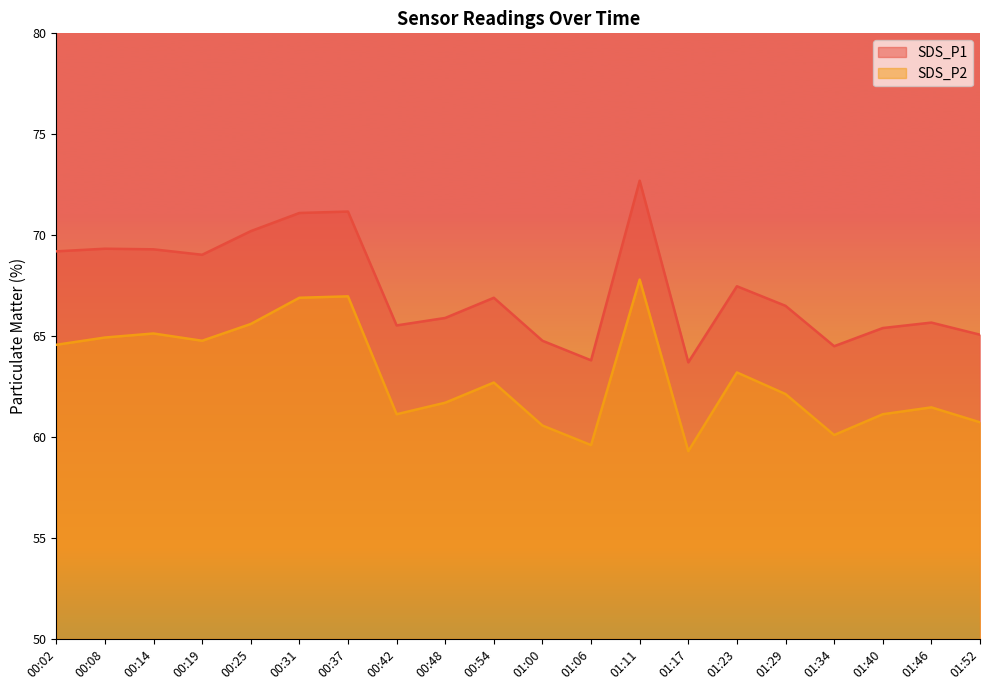

What is the smallest value displayed?

59.3